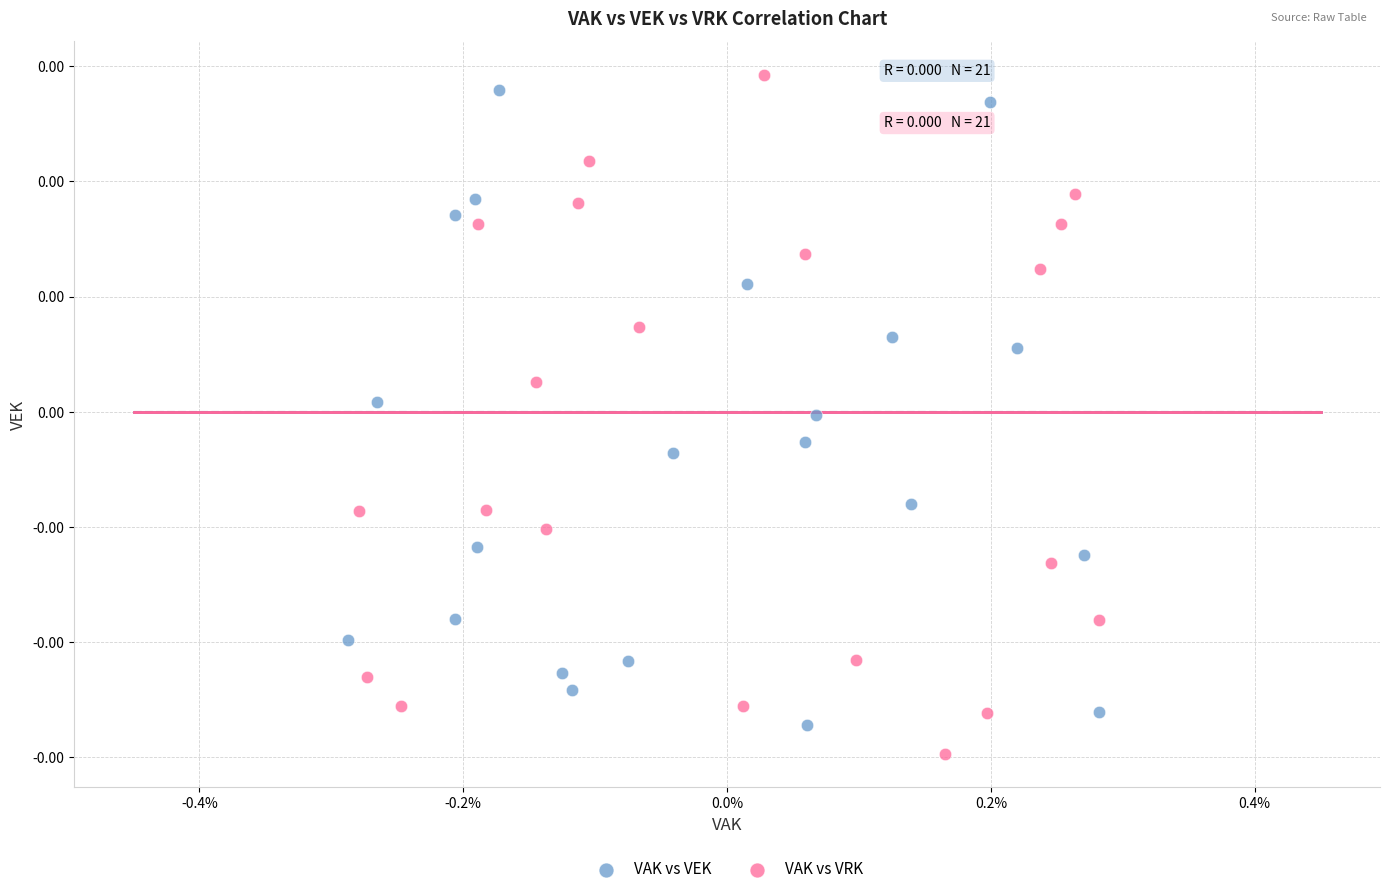

What are all the series names shown in the legend?

VAK vs VEK, VAK vs VRK